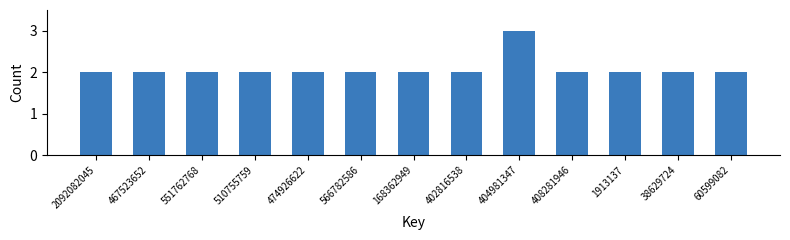

Reading left to right, extract all data points from this chart.

2	2	2	2	2	2	2	2	3	2	2	2	2